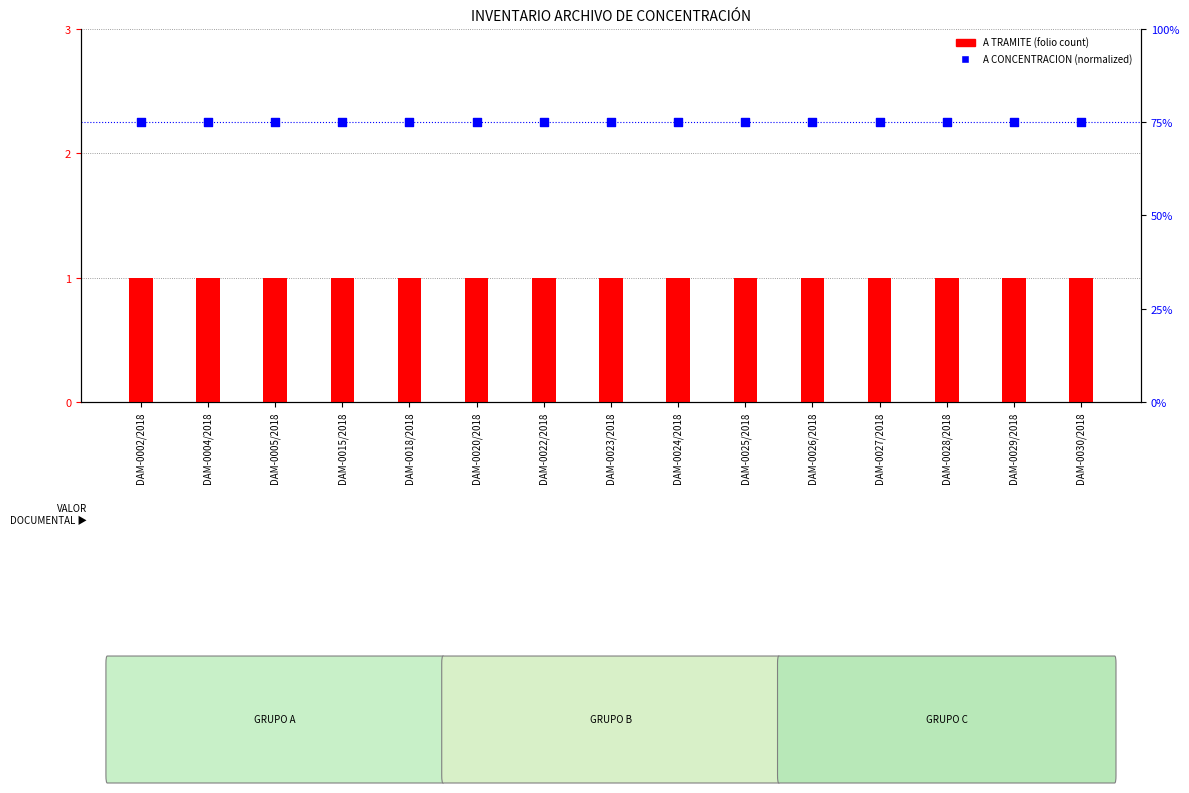

Which series has the largest total across all categories?

A CONCENTRACION (normalized)